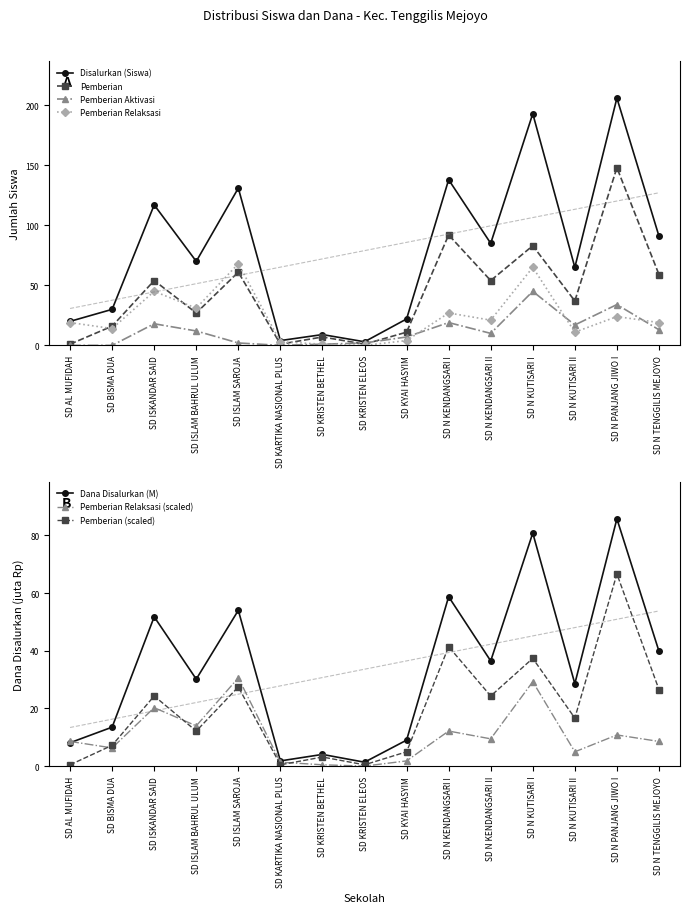

What is the value of the Dana Disalurkan (M) point at the 8th from the left?

1.4